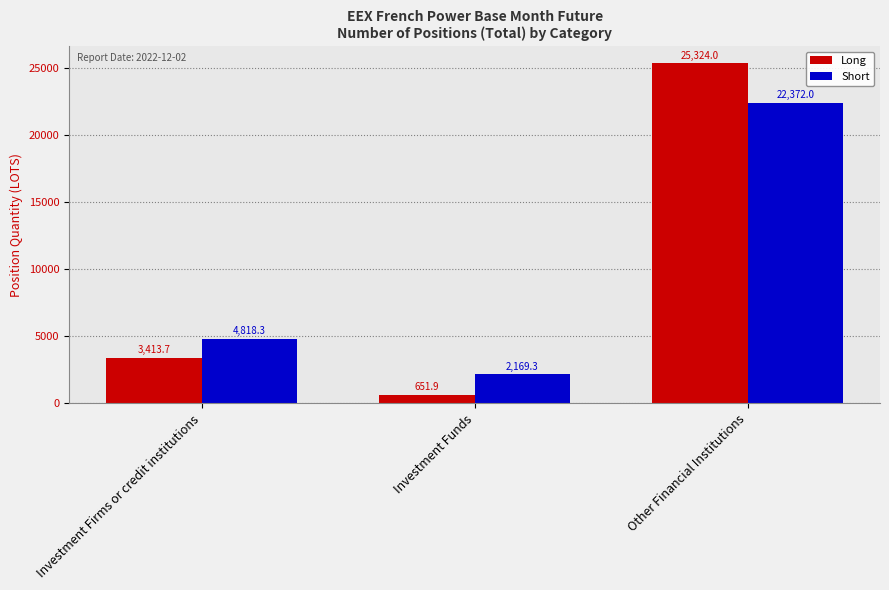

What is the difference between the second highest and minimum values in the Short series?

2648.9